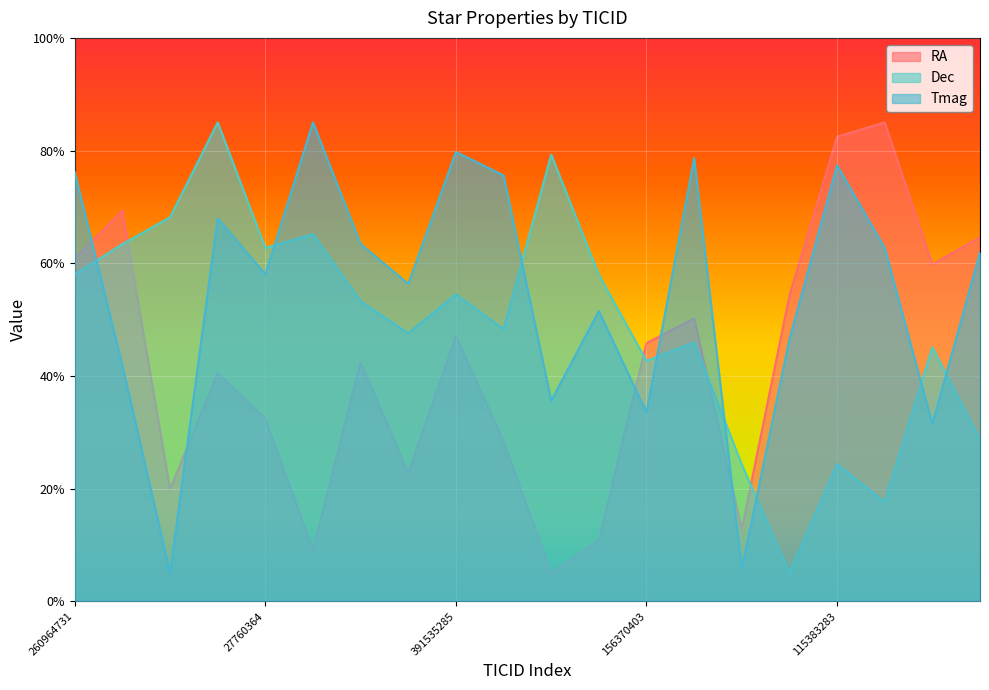

What is the highest value of the Dec series?

85.0